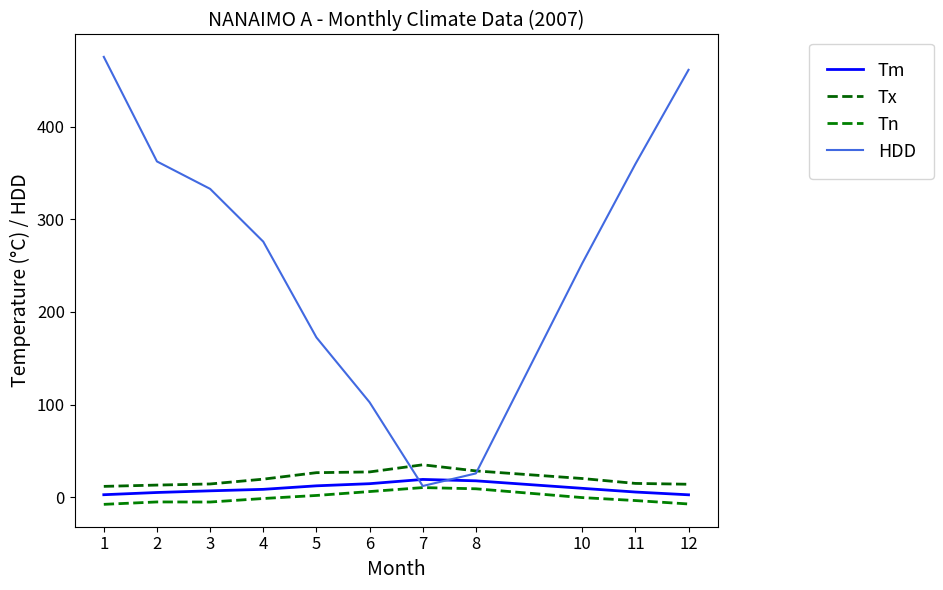

At which category does Tx reach its first local peak?

7